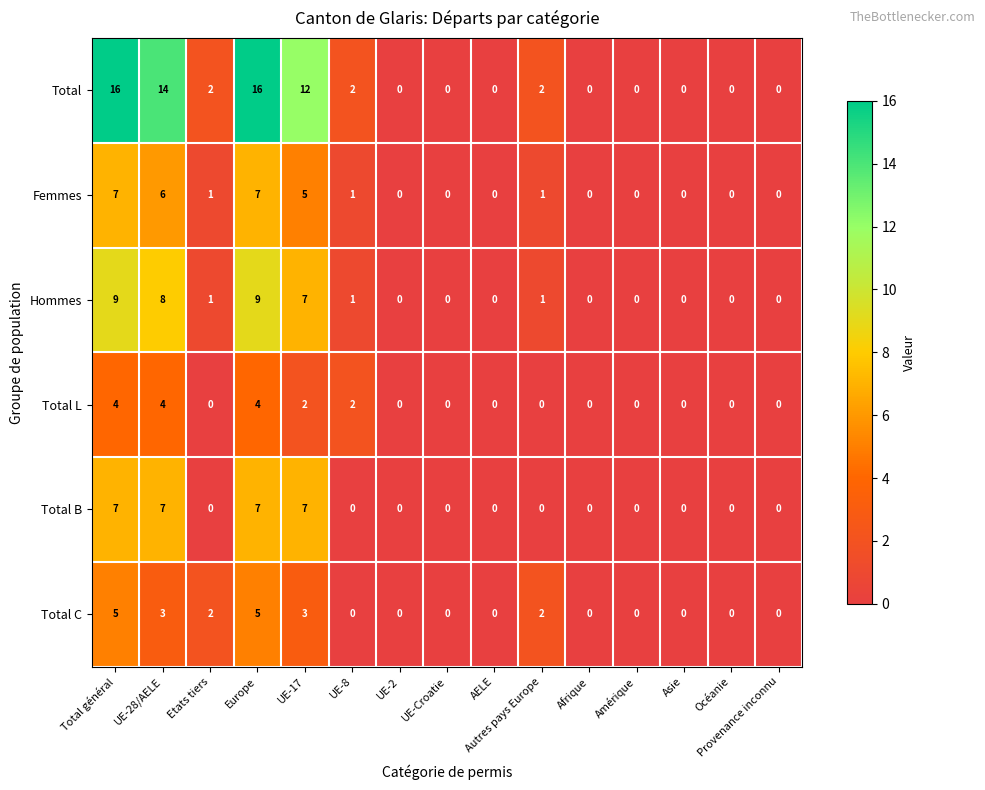

What is the difference between the second highest and second lowest values in the Total B series?

7